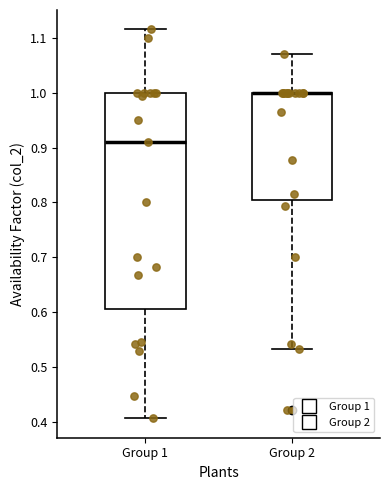

Comparing the boxes themselves (not the whiskers), which one is the tallest?

Group 1